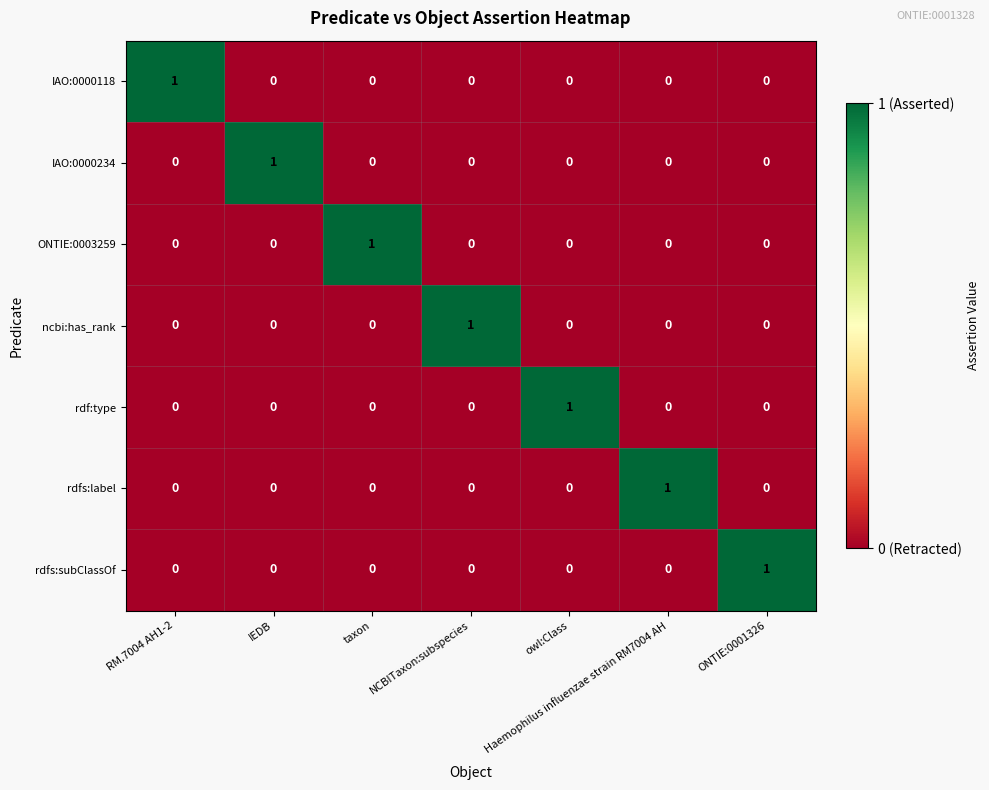

The ONTIE:0003259 series shows 0 at ONTIE:0001326. True or false?

True